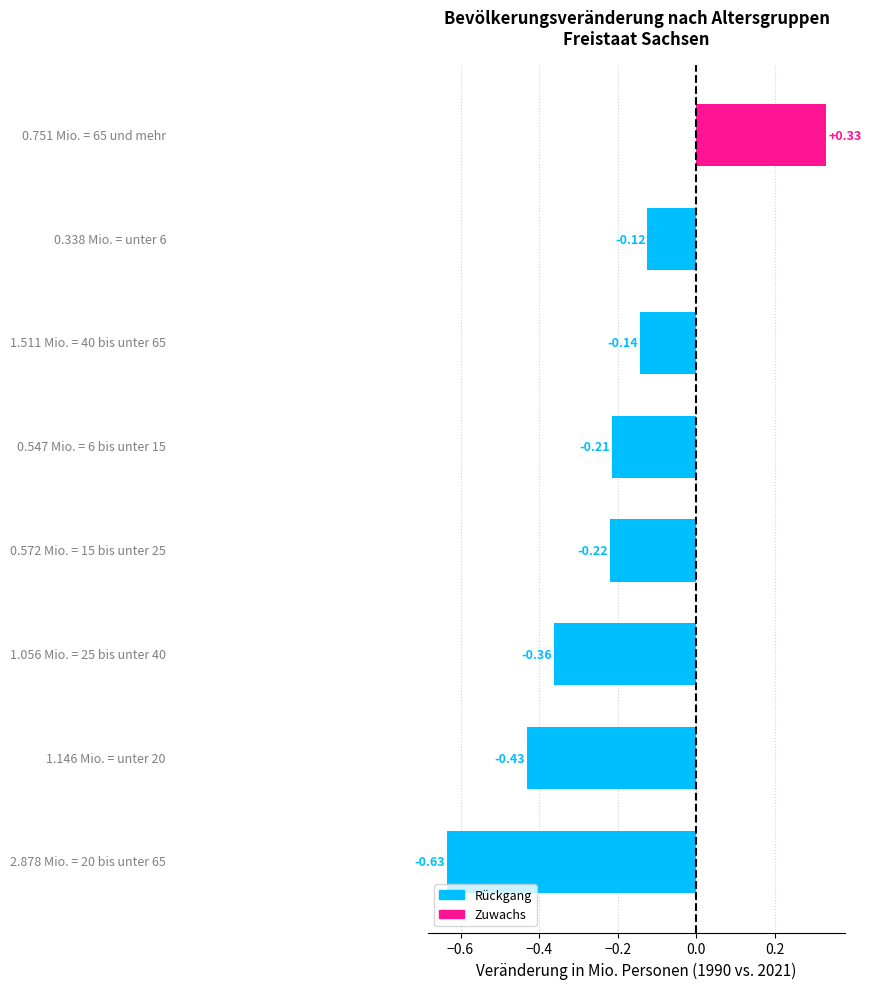

What is the sum of all values?

-1.8